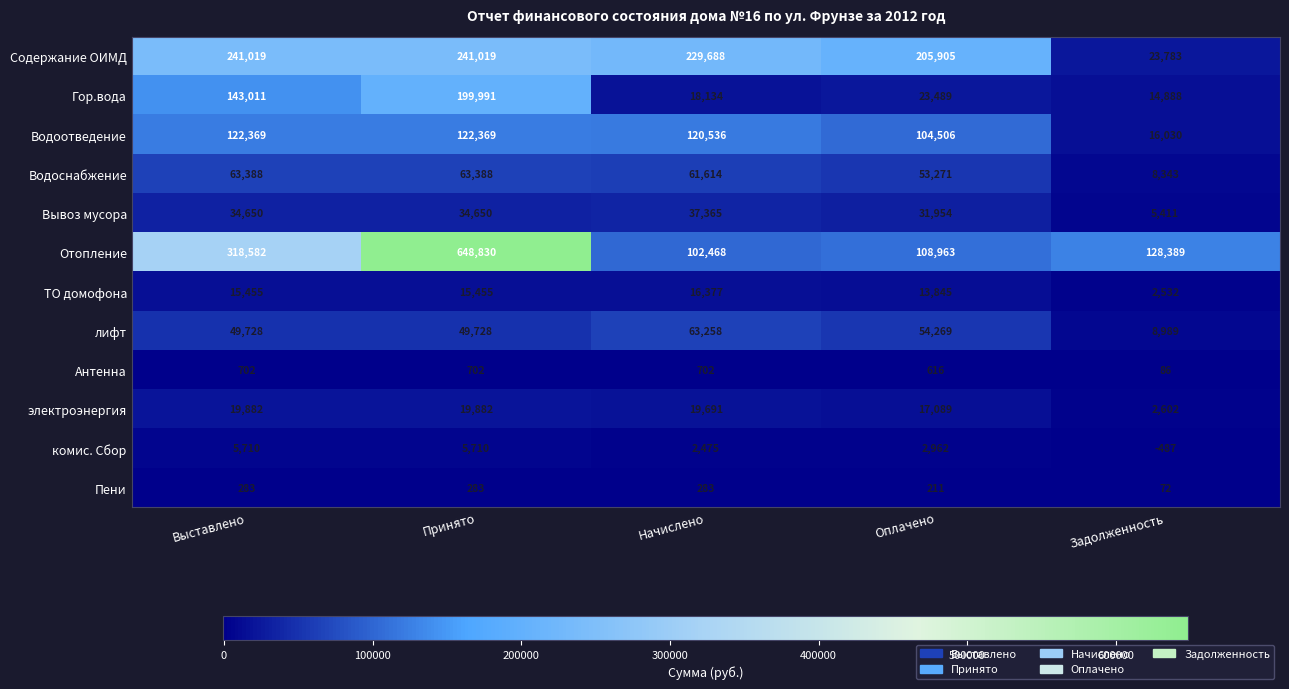

What is the difference between the highest and lowest values at Оплачено?

205694